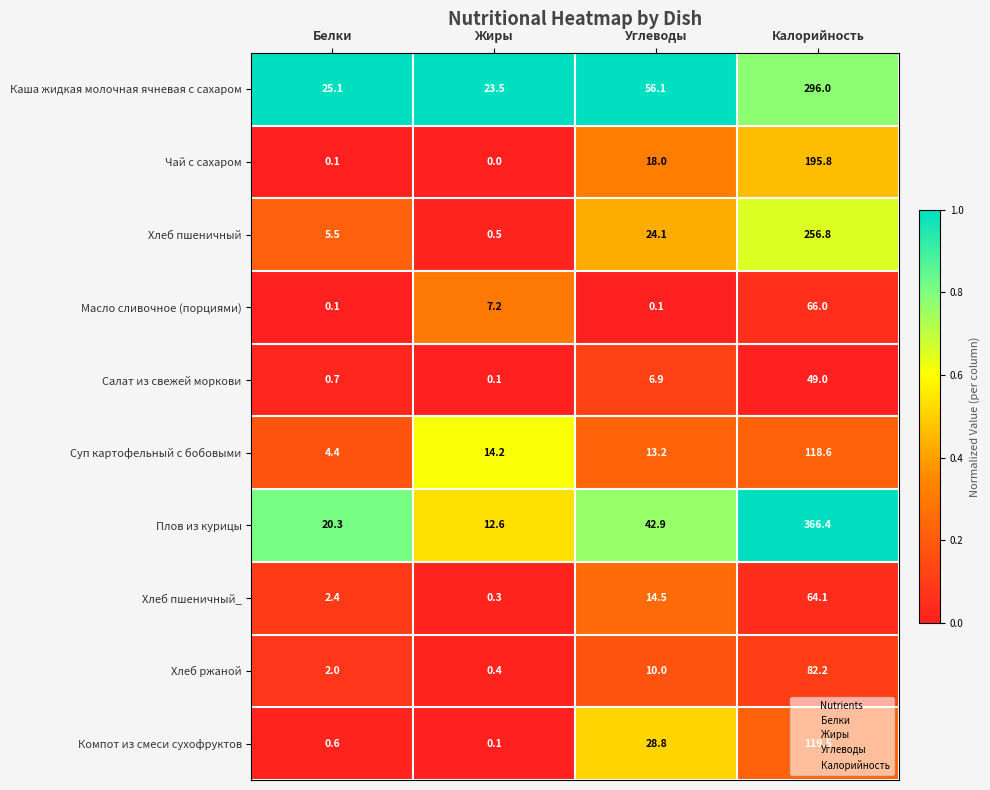

How many categories are shown in the chart?

4